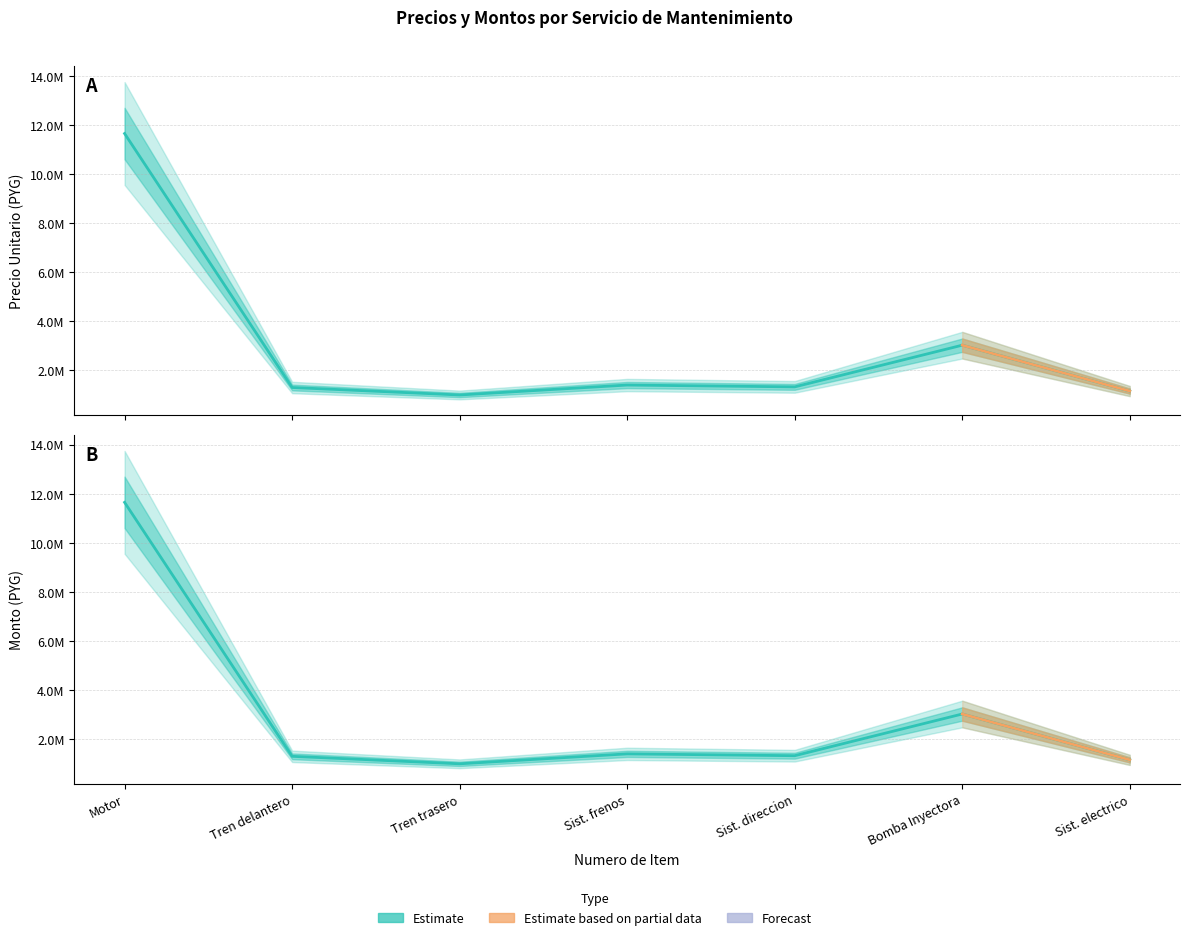

Is it true that precio_unitario equals 1395000 at Sist. frenos?

True